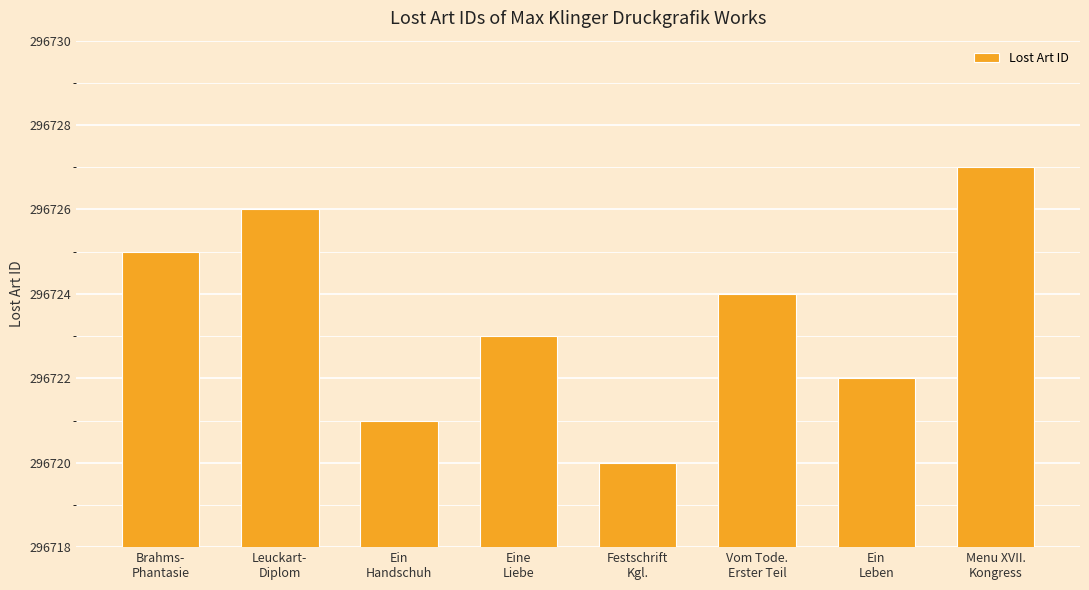

At which label is the value closest to 296723?

Eine
Liebe